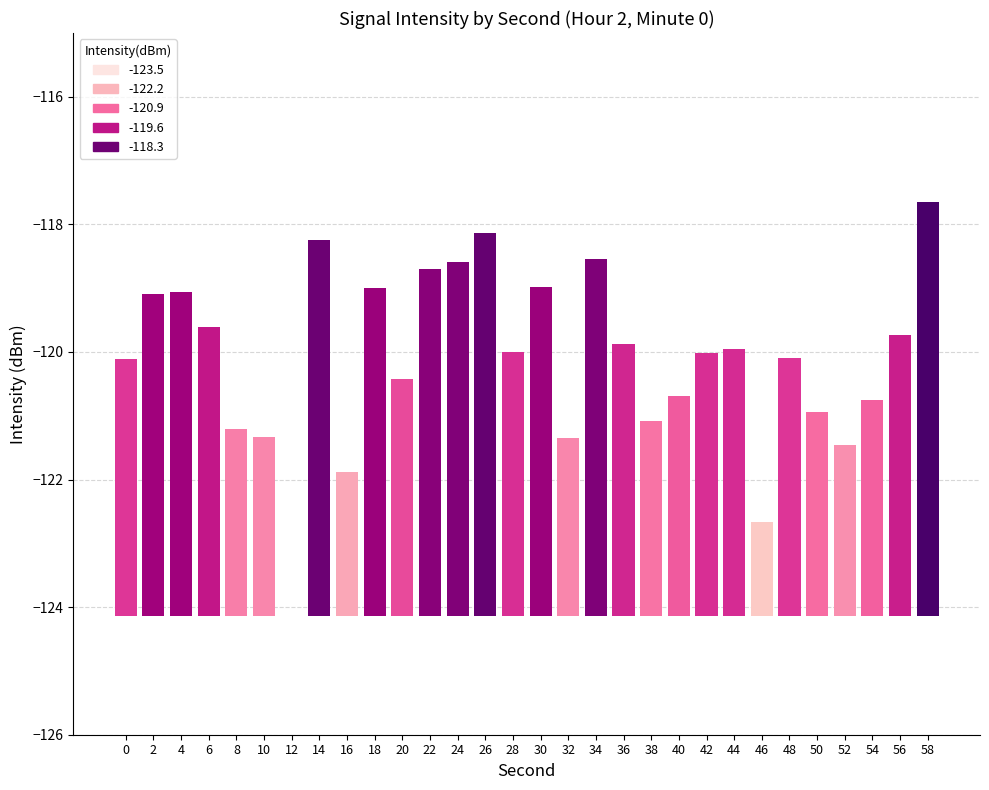

List the labels in order of value, smallest first.

12, 46, 16, 52, 32, 10, 8, 38, 50, 54, 40, 20, 0, 48, 42, 28, 44, 36, 56, 6, 2, 4, 18, 30, 22, 24, 34, 14, 26, 58